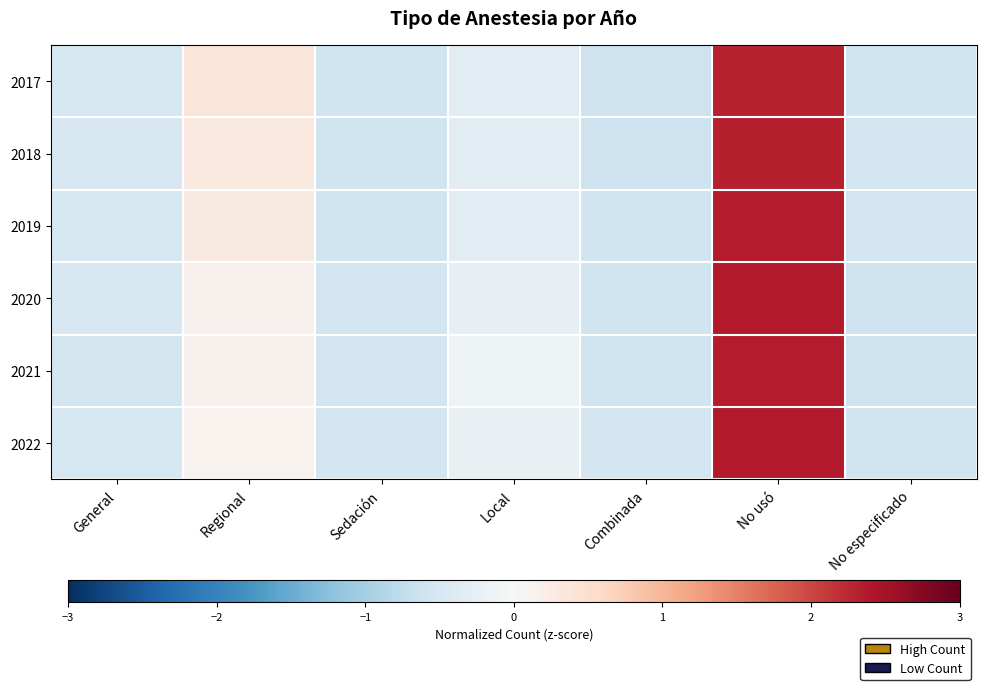

Which category has the lowest value across all series?

Combinada